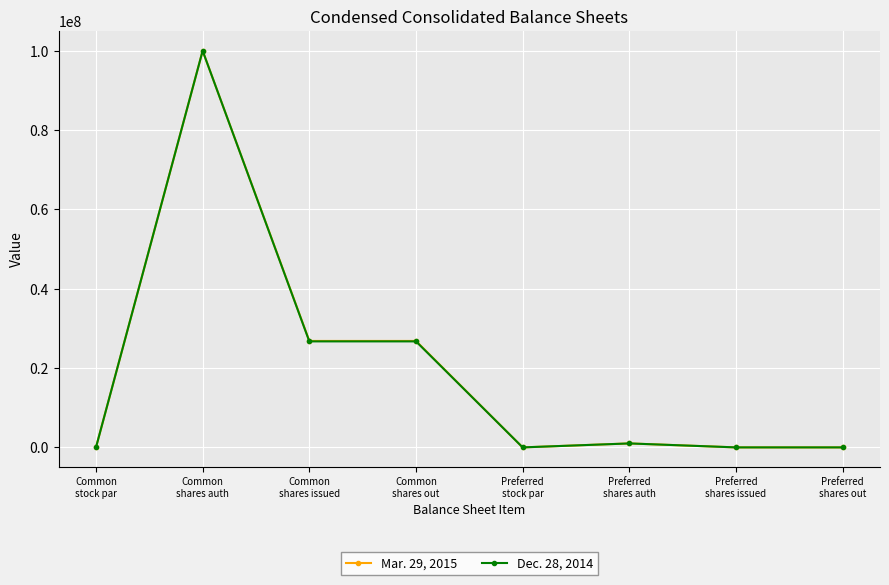

What is the greatest value displayed?

100000000